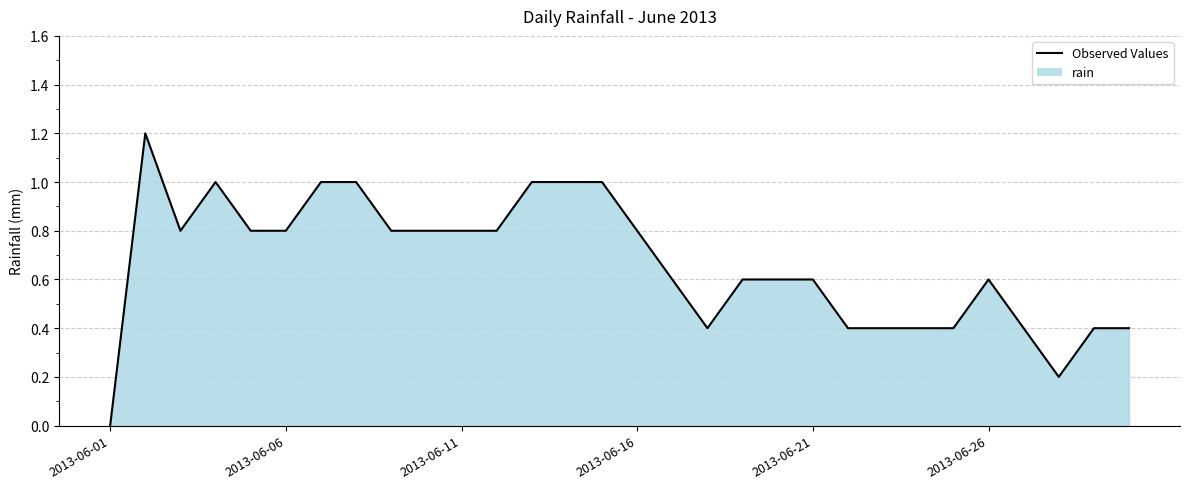

True or false: the data shows 0.5 at 2013-06-01.

False